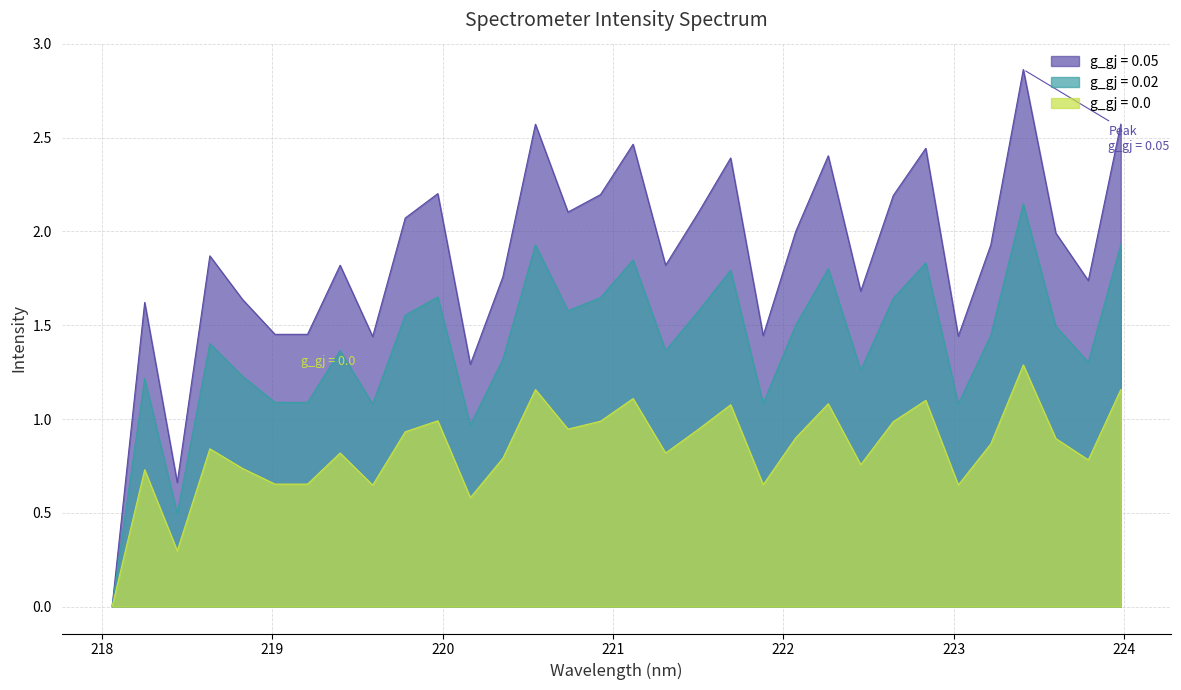

List the series in order of their peak value, highest first.

g_gj = 0.05, g_gj = 0.02, g_gj = 0.0